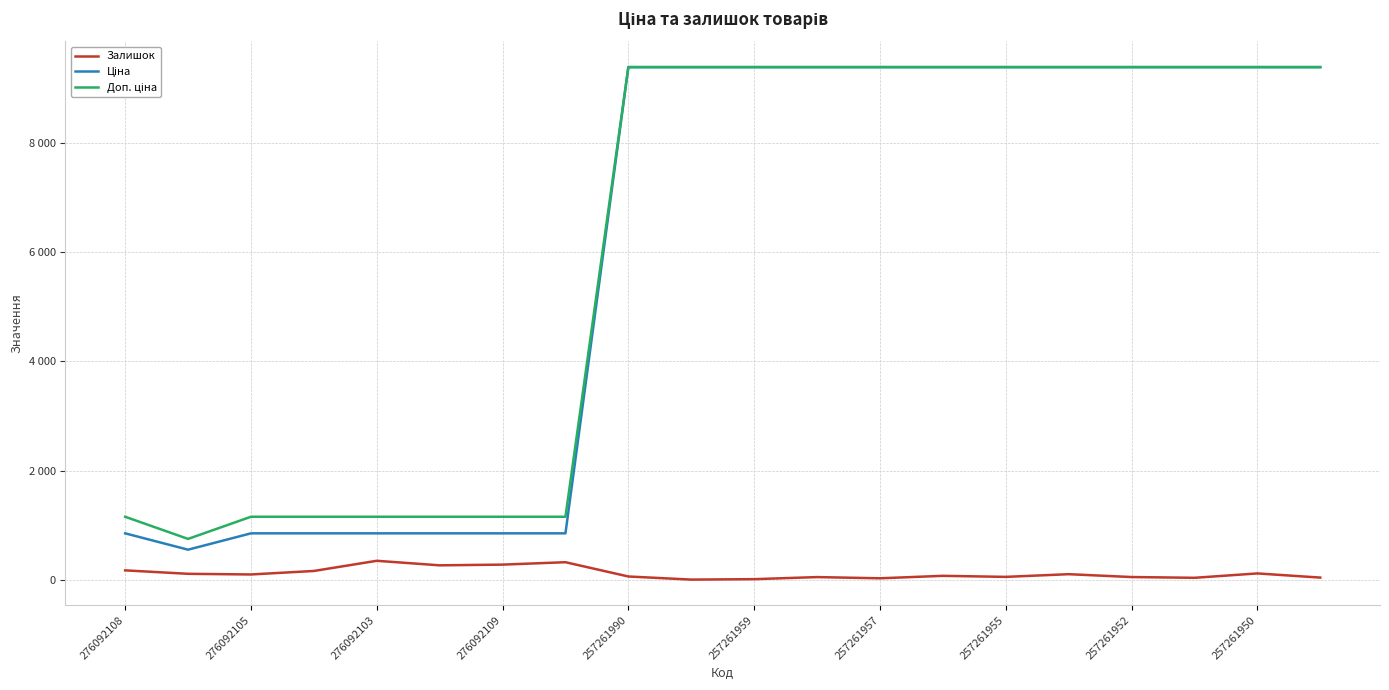

Does the chart display data point markers on the line(s)?

No